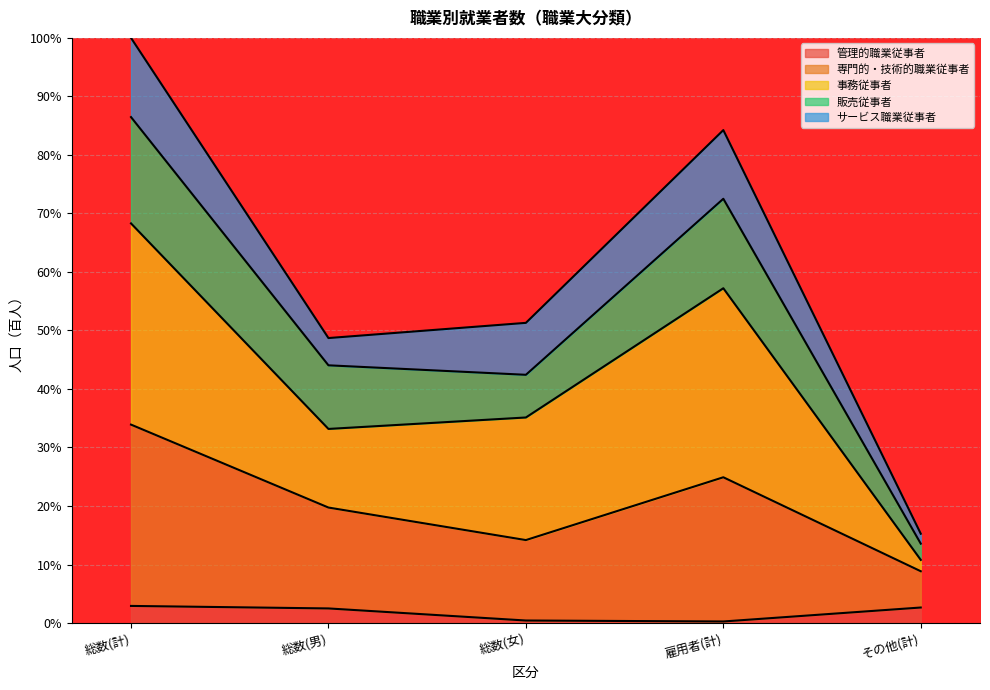

What is the total value across all series at 総数(男)?

48.7